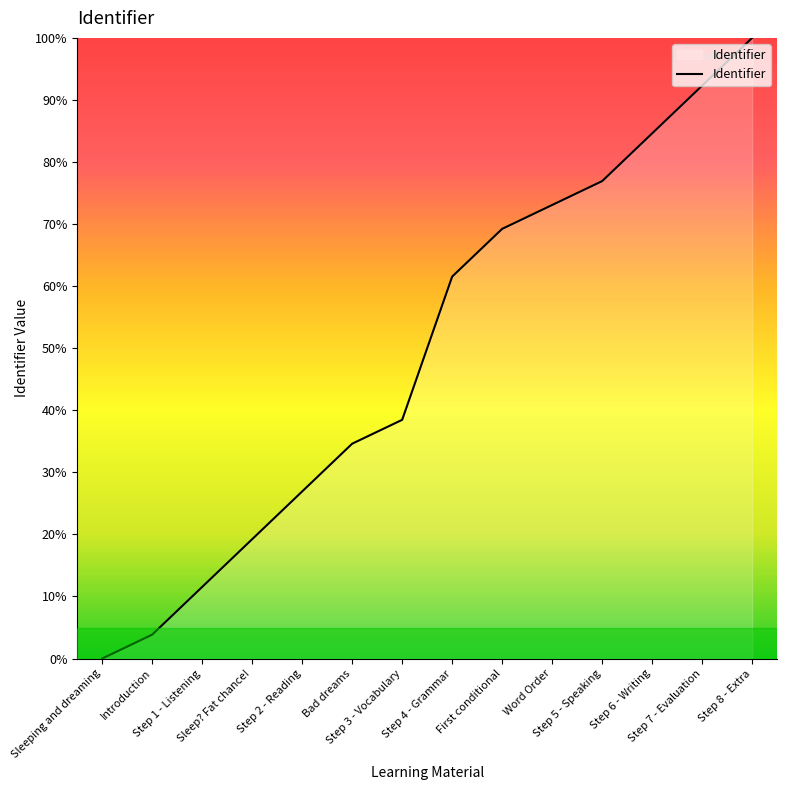

Reading left to right, what are all the values shown in this chart?

0.0	3.8	11.5	19.2	26.9	34.6	38.5	61.5	69.2	73.1	76.9	84.6	92.3	100.0